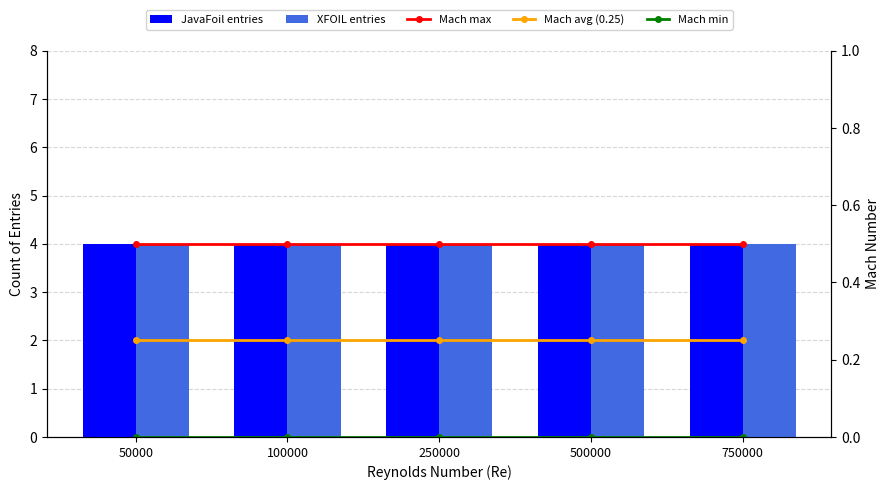

Which series changed the most between 50000 and 250000?

JavaFoil entries